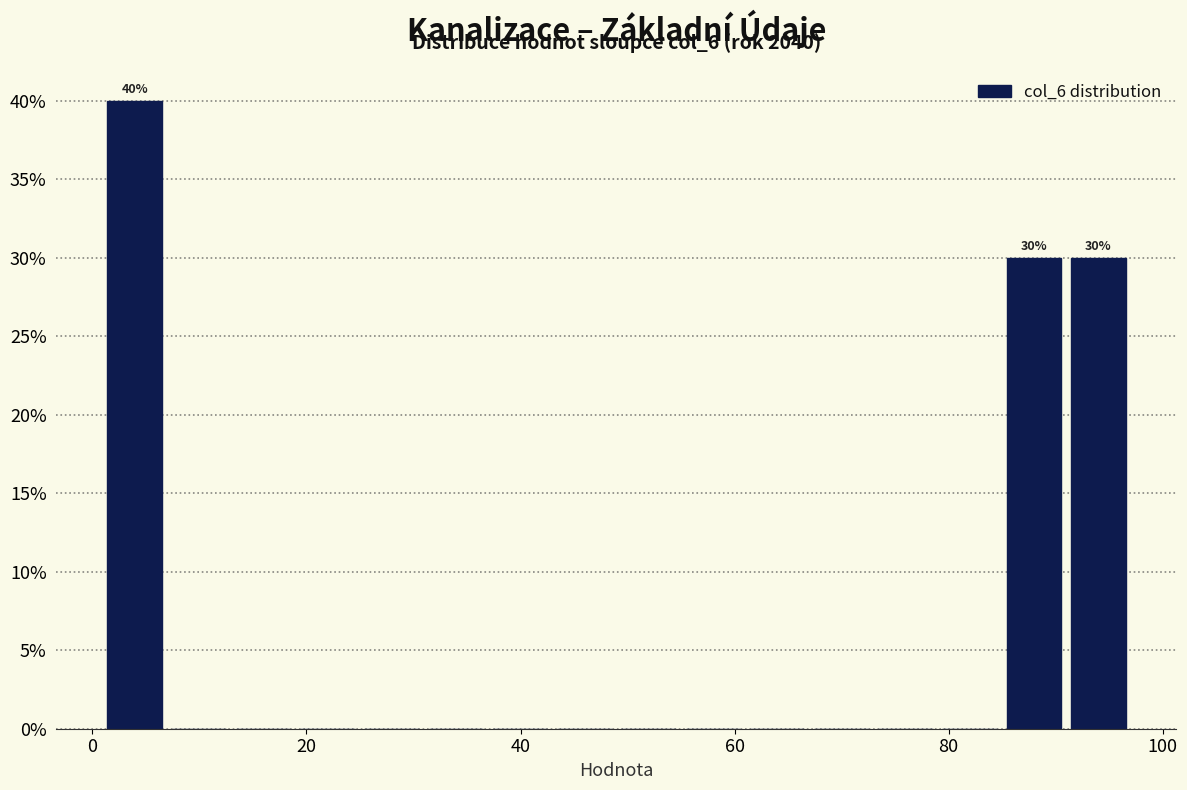

Around what value on the x-axis is the tallest bar? Give the approximate position of its centre, as read against the axis.

4